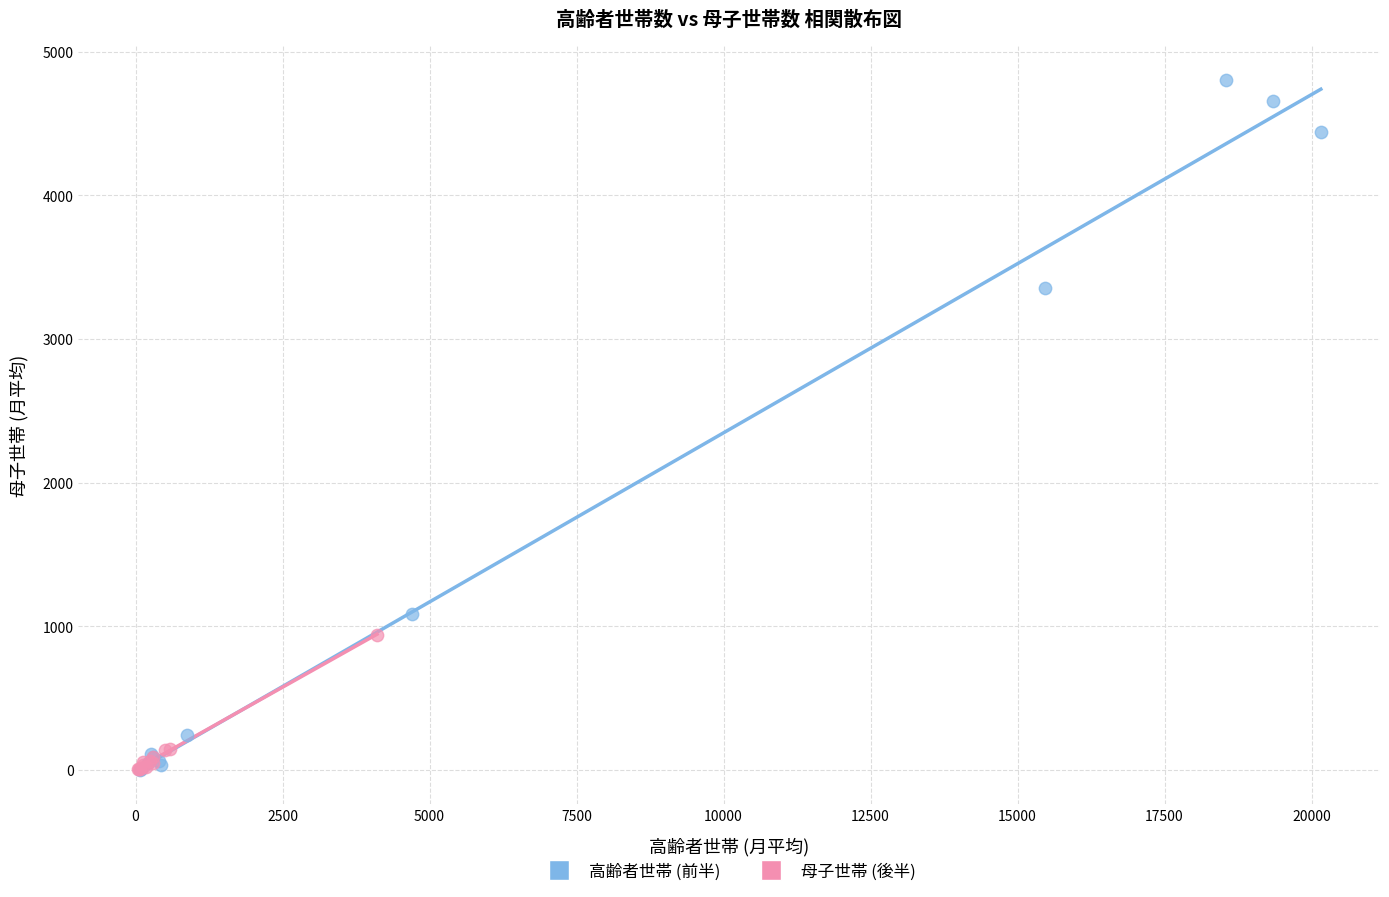

Which series has the widest spread of Y values?

高齢者世帯 (前半)